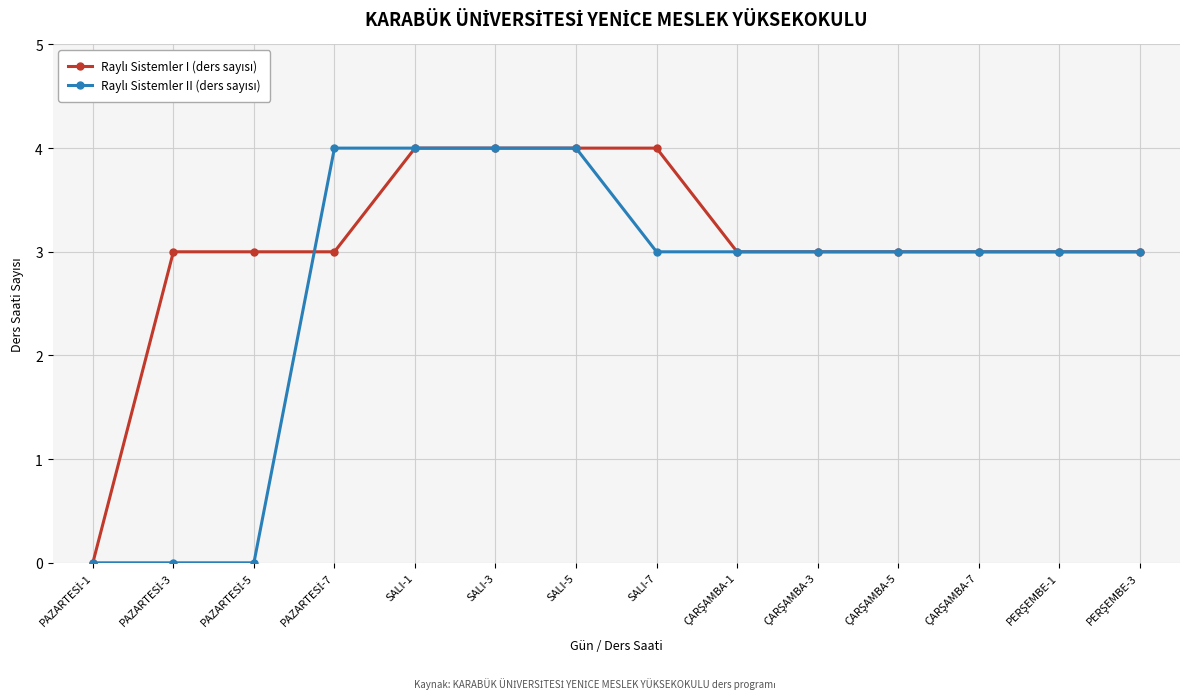

At how many categories does at least one series exceed 2?

13